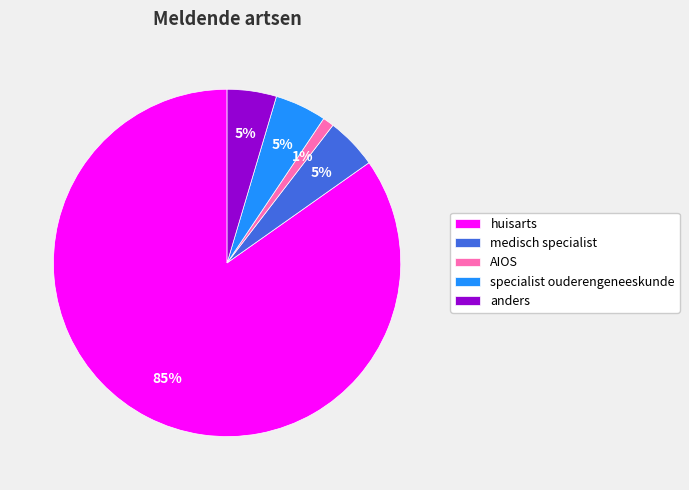

What percentage is the medisch specialist slice, to the nearest percent?

5%